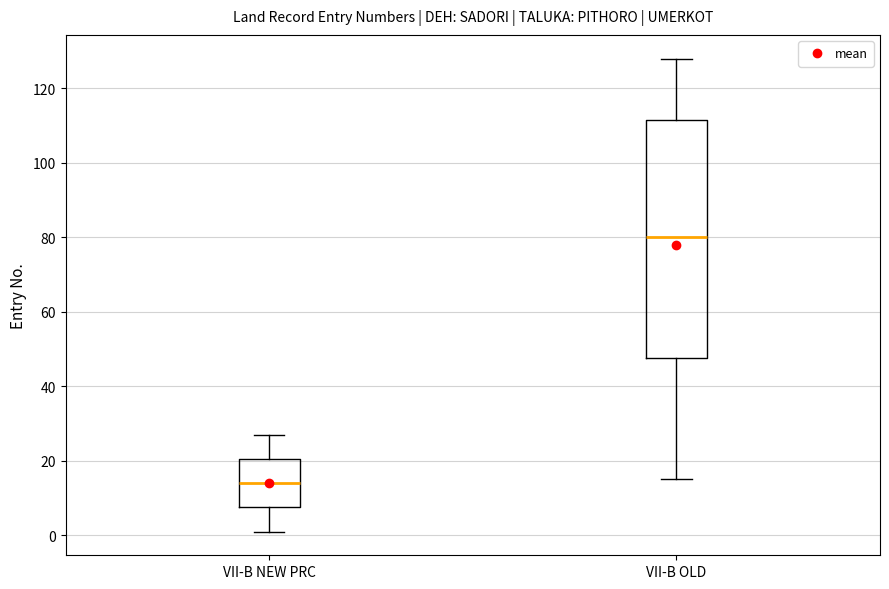

Which box is the tallest, from its lower edge to its upper edge?

VII-B OLD